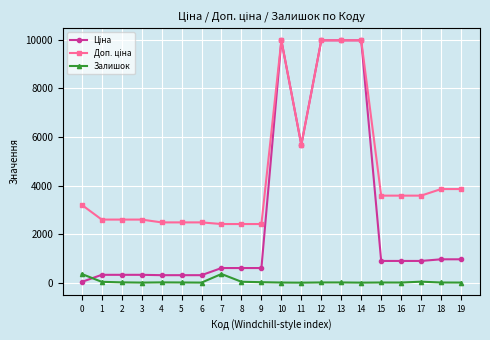

How many lines are shown in the chart?

3